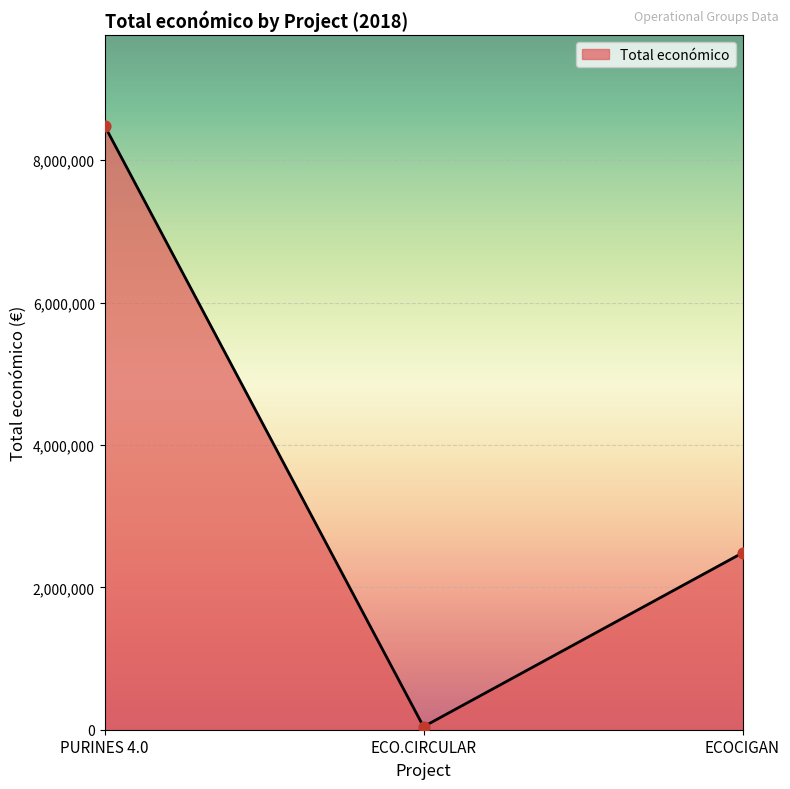

What is the change in value from PURINES 4.0 to ECO.CIRCULAR?

-8442154